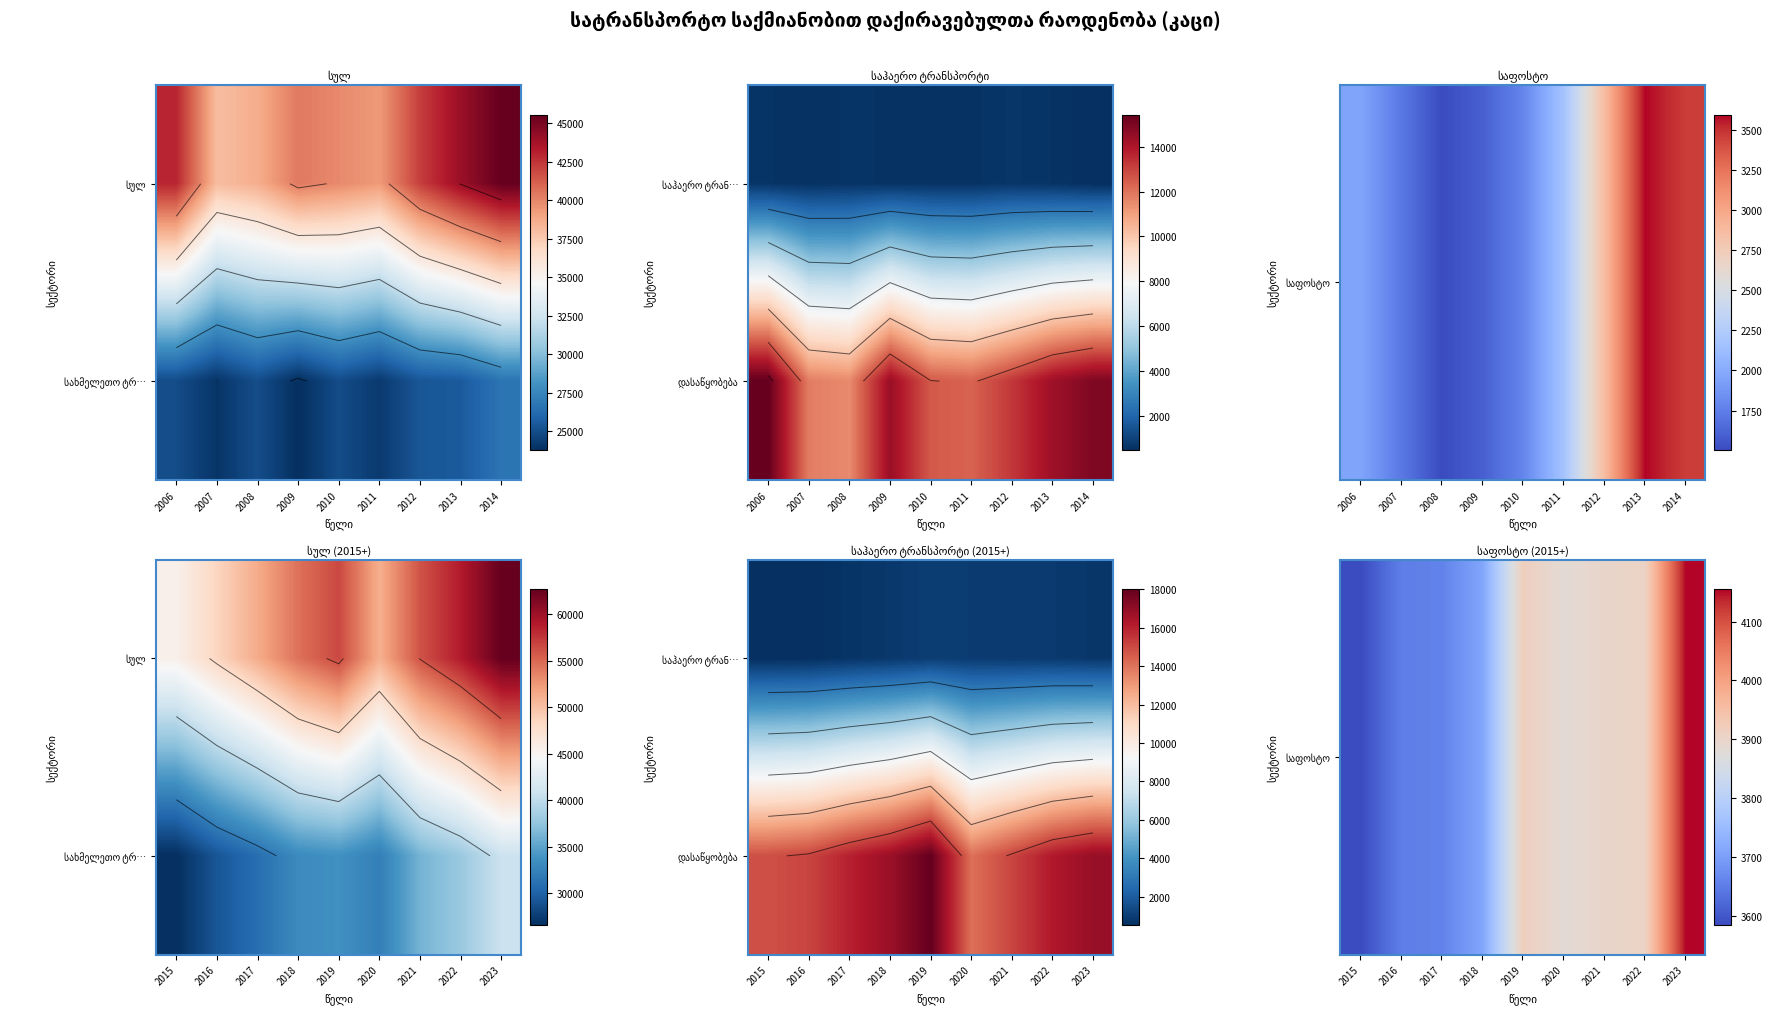

The დასაწყობება series shows 8035.1 at 2016. True or false?

False